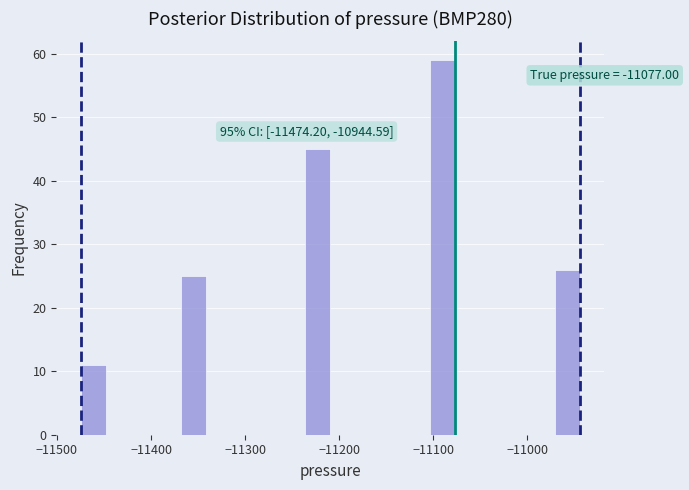

Around what value on the x-axis is the tallest bar? Give the approximate position of its centre, as read against the axis.

-11090